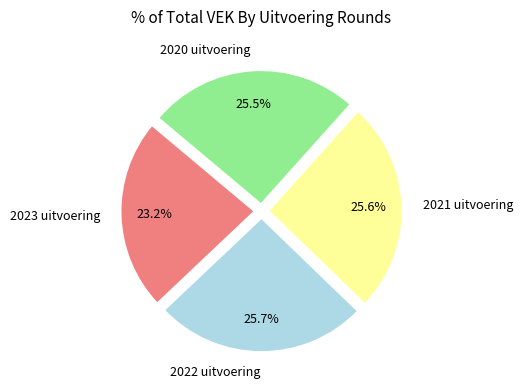

Combined, do 2022 uitvoering and 2020 uitvoering account for over 50%?

Yes